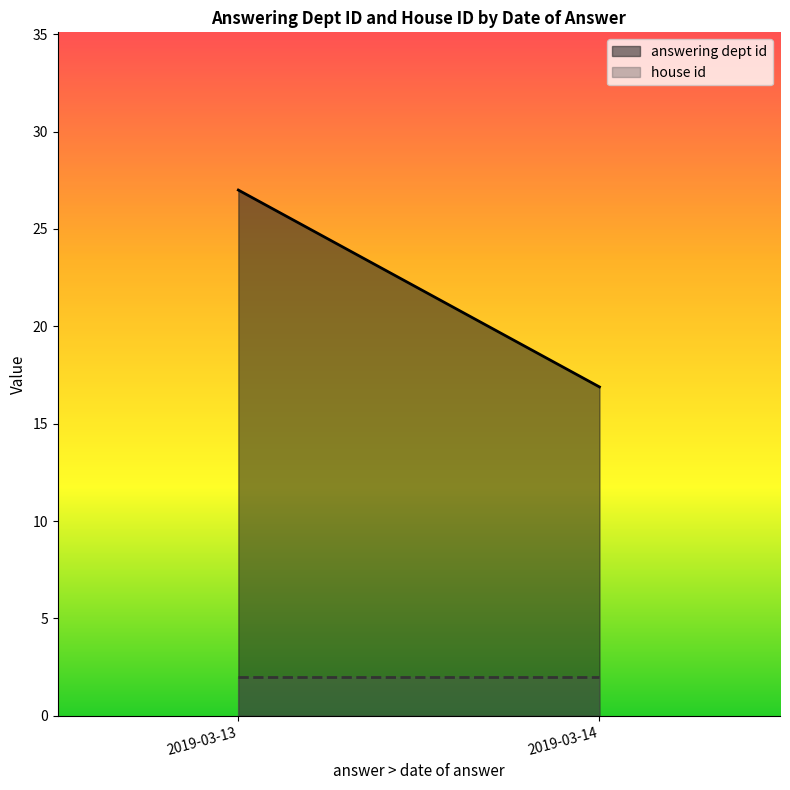

Reading right to left, what are all the values shown in this chart?

answering dept id: 2019-03-14=16.9	2019-03-13=27.0
house id: 2019-03-14=2.0	2019-03-13=2.0